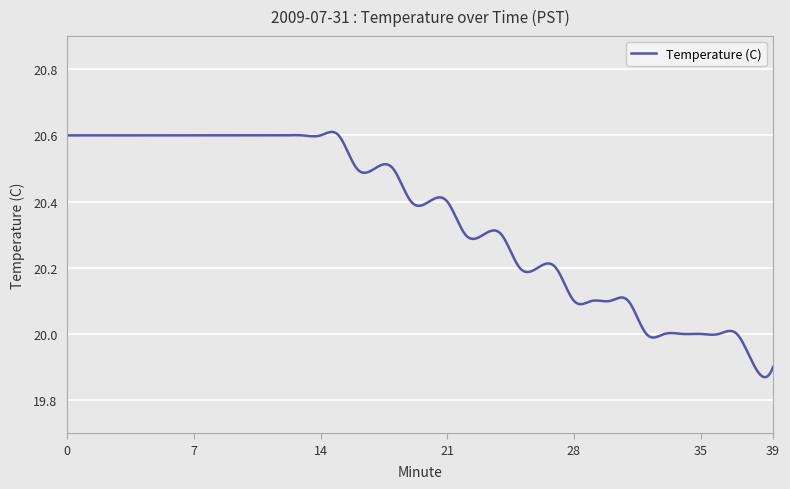

What is the difference between the maximum and minimum values?

0.7